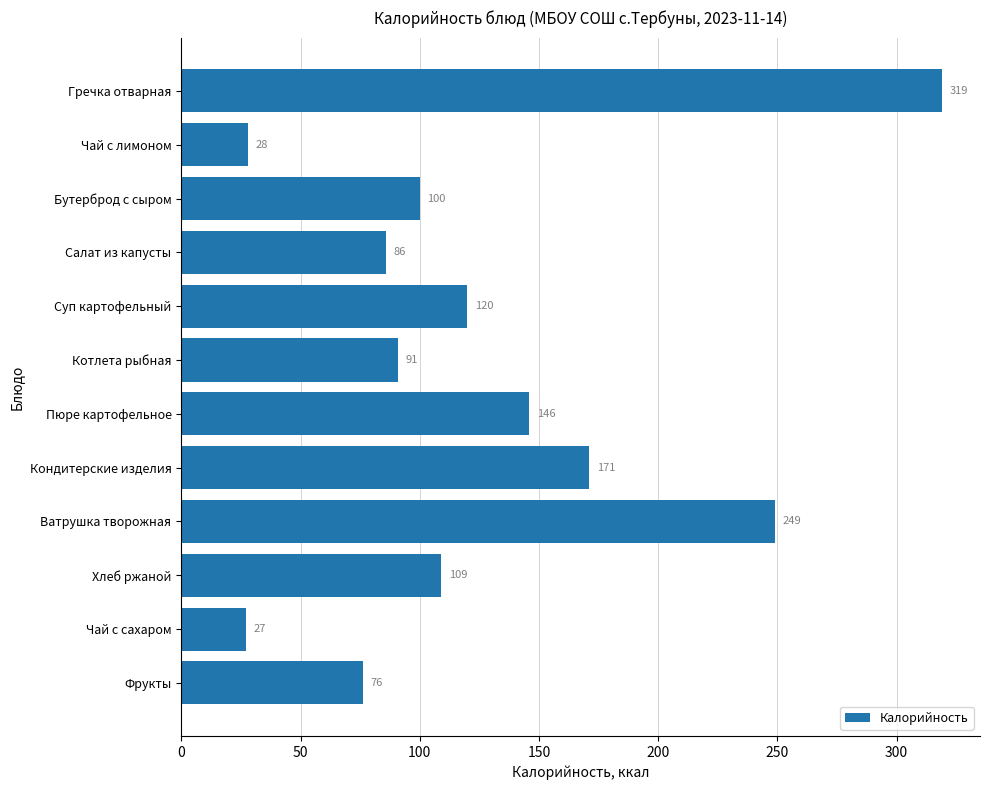

How many data points does each series have?

12